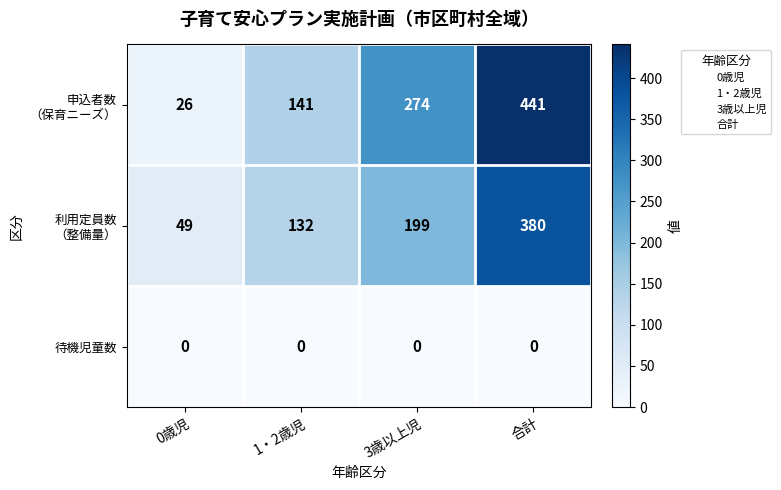

What is the difference between the highest and lowest values at 0歳児?

49